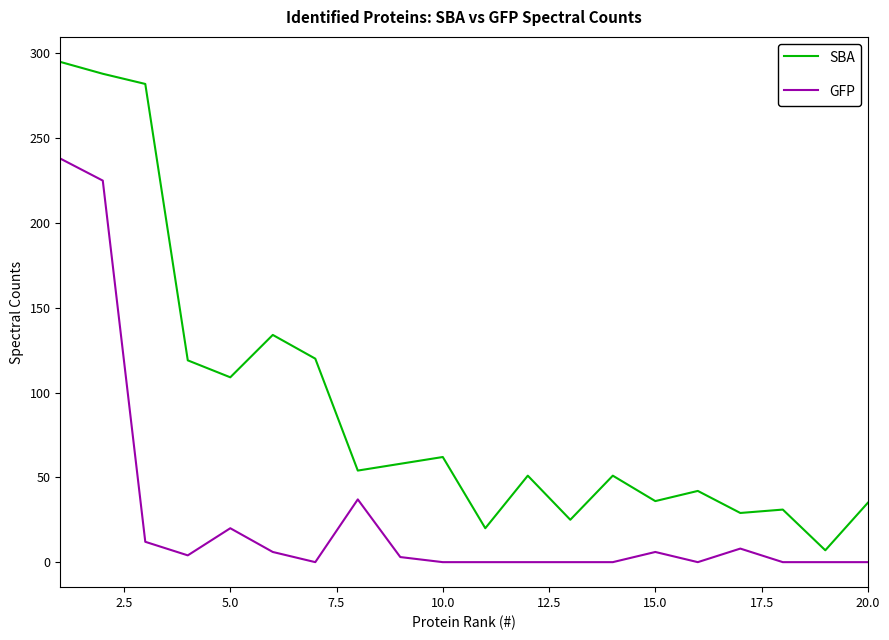

Which series has the largest range (max minus min)?

SBA